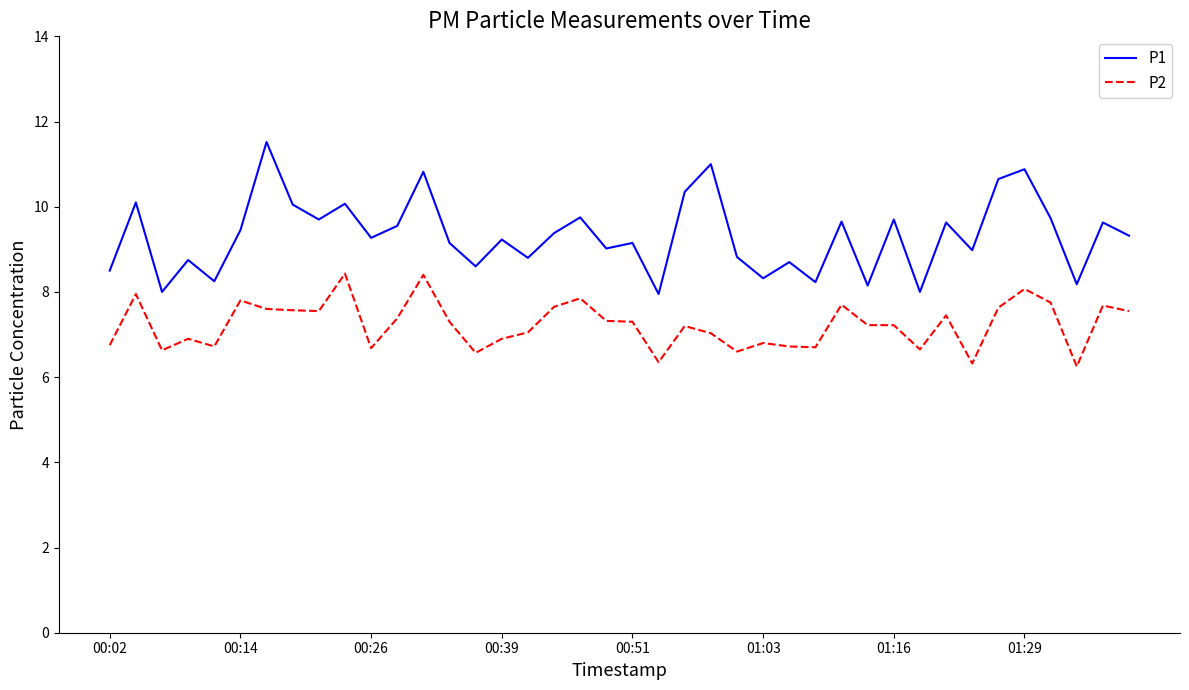

What is the difference between the maximum and minimum values in the P2 series?

2.2